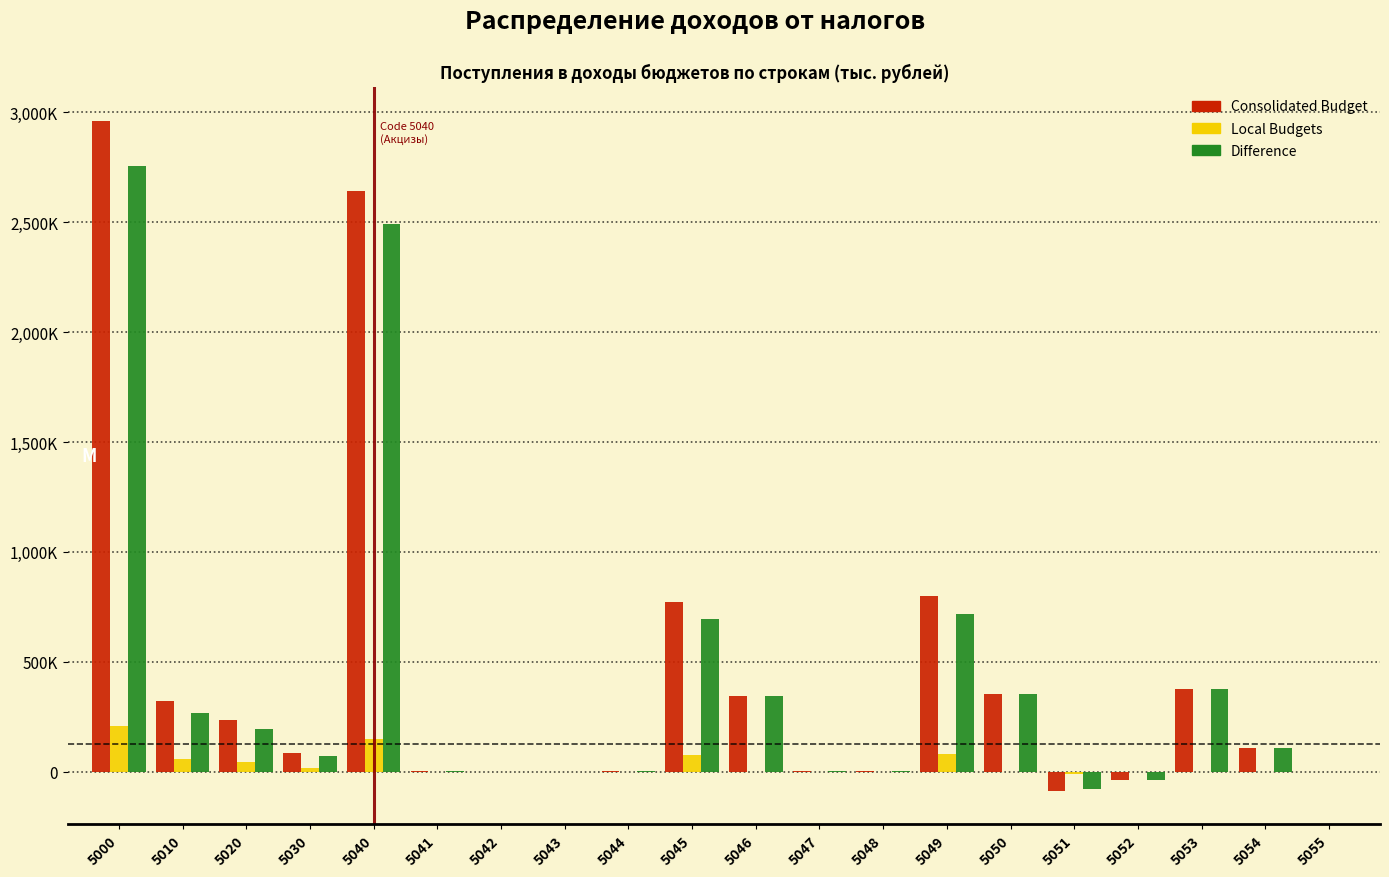

Does the chart contain stacked bars?

No